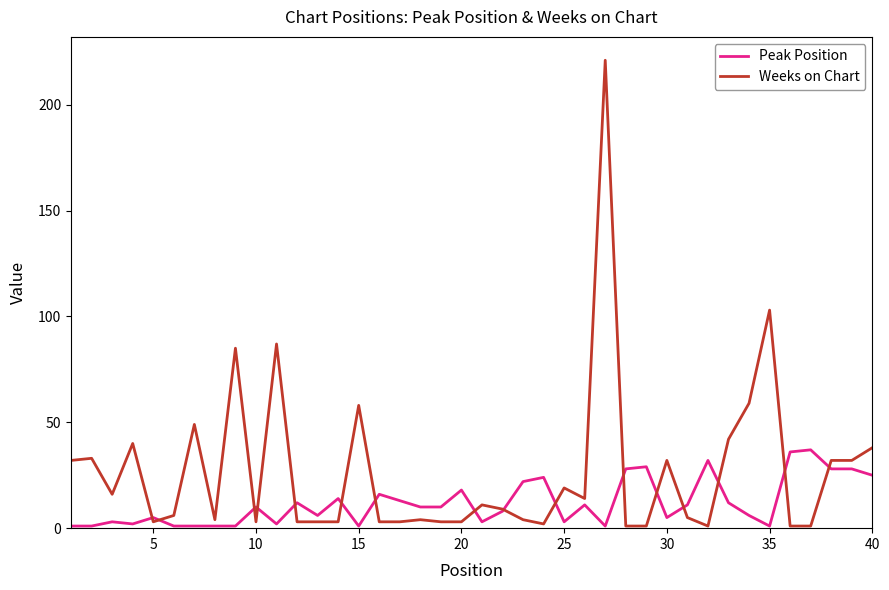

Rank the series by their maximum value, from lowest to highest.

Peak Position, Weeks on Chart